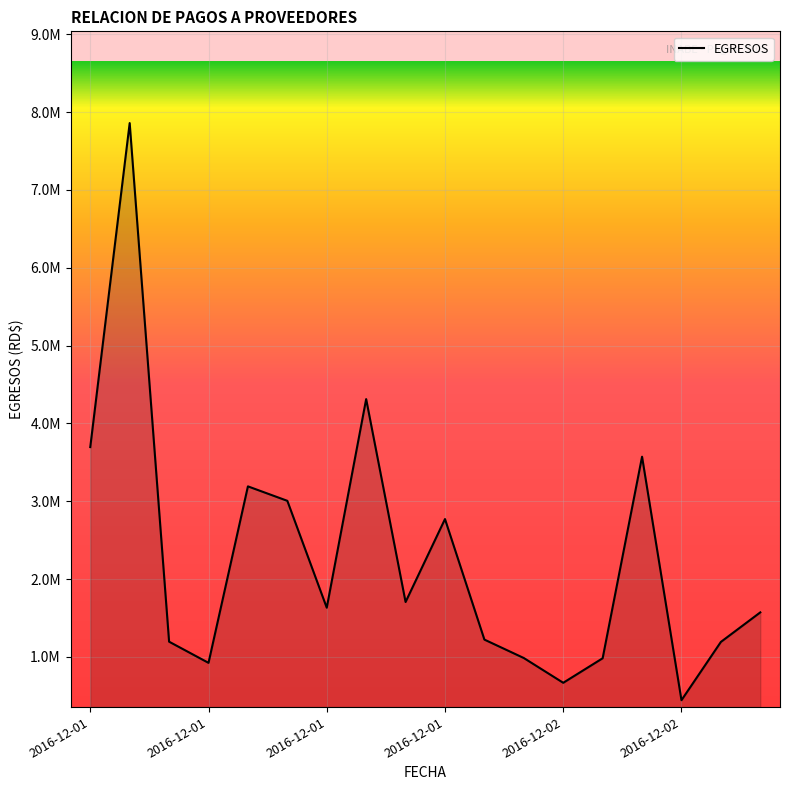

Which category has the lowest value across all series?

2016-12-02